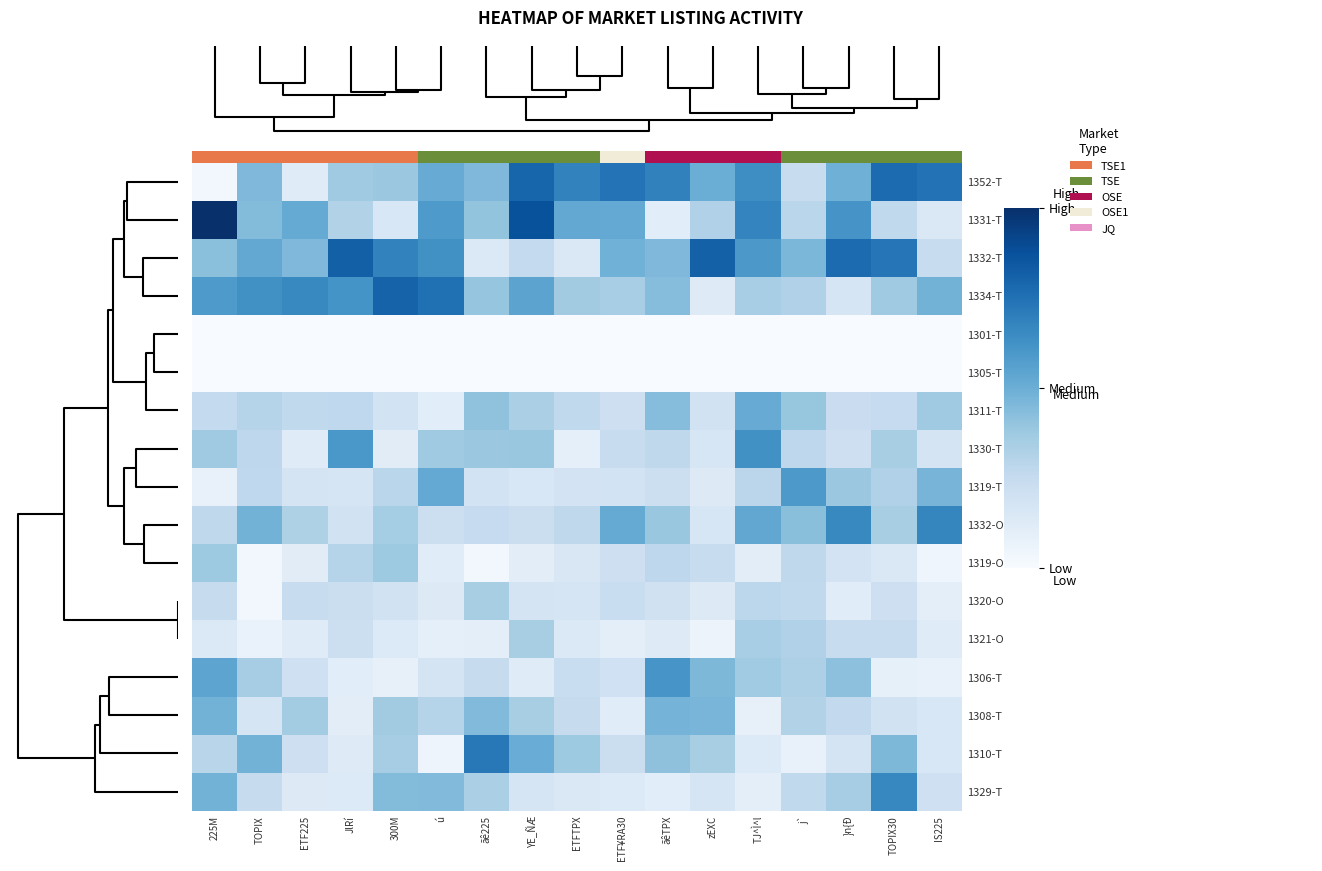

Count the number of categories in the chart.

17